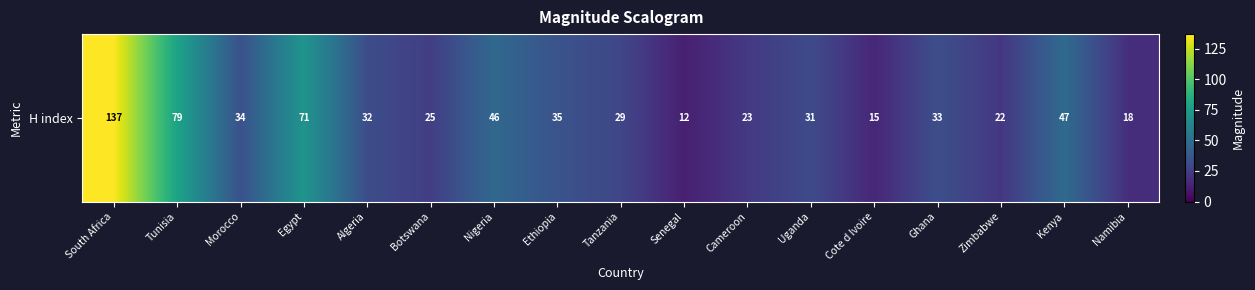

What is the sum of the values at Tanzania and Namibia?

47